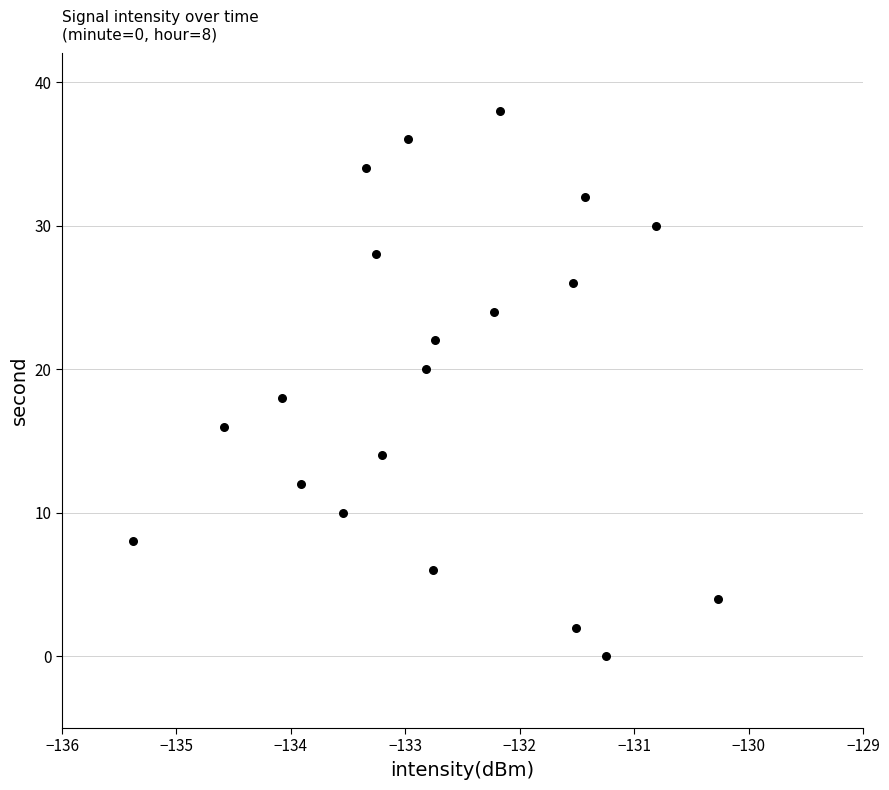

What is the range of Y values (max minus min)?

38